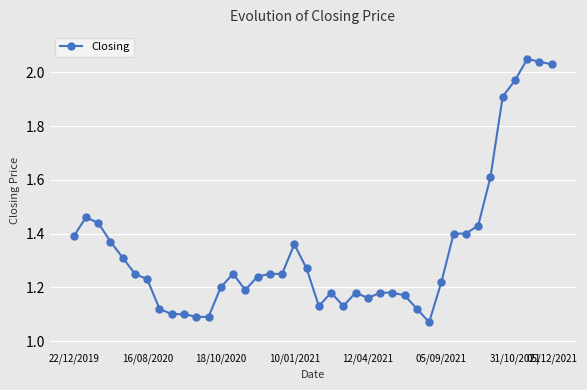

What is the difference between the second highest and minimum values?

1.0